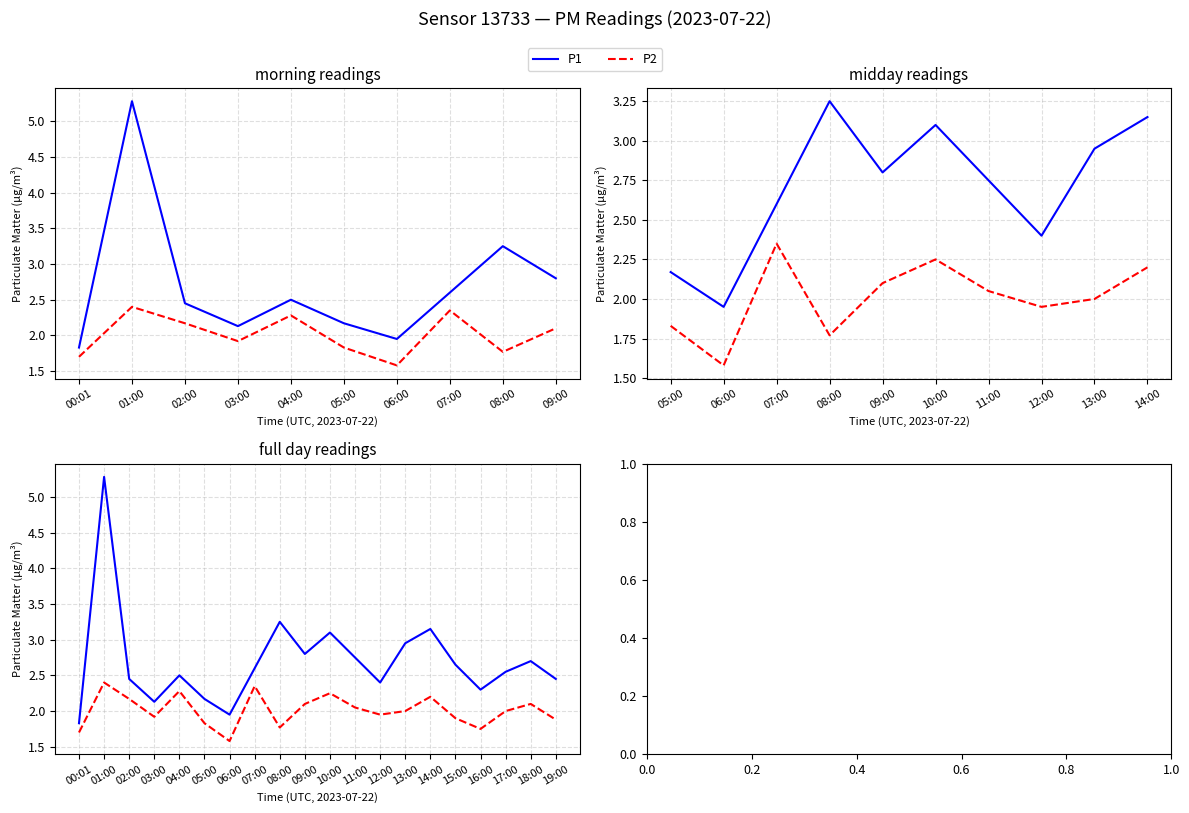

True or false: P2 and P1 cross at least once.

False